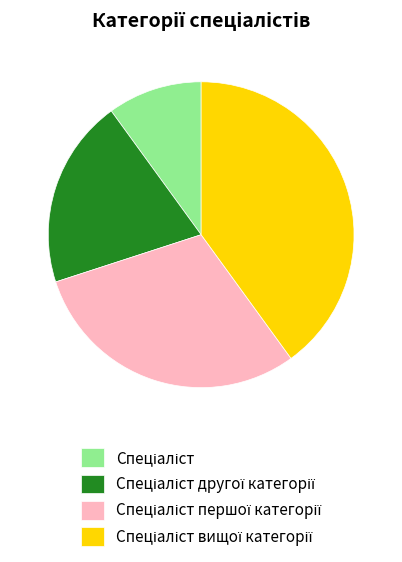

Is there a majority slice in this chart?

No